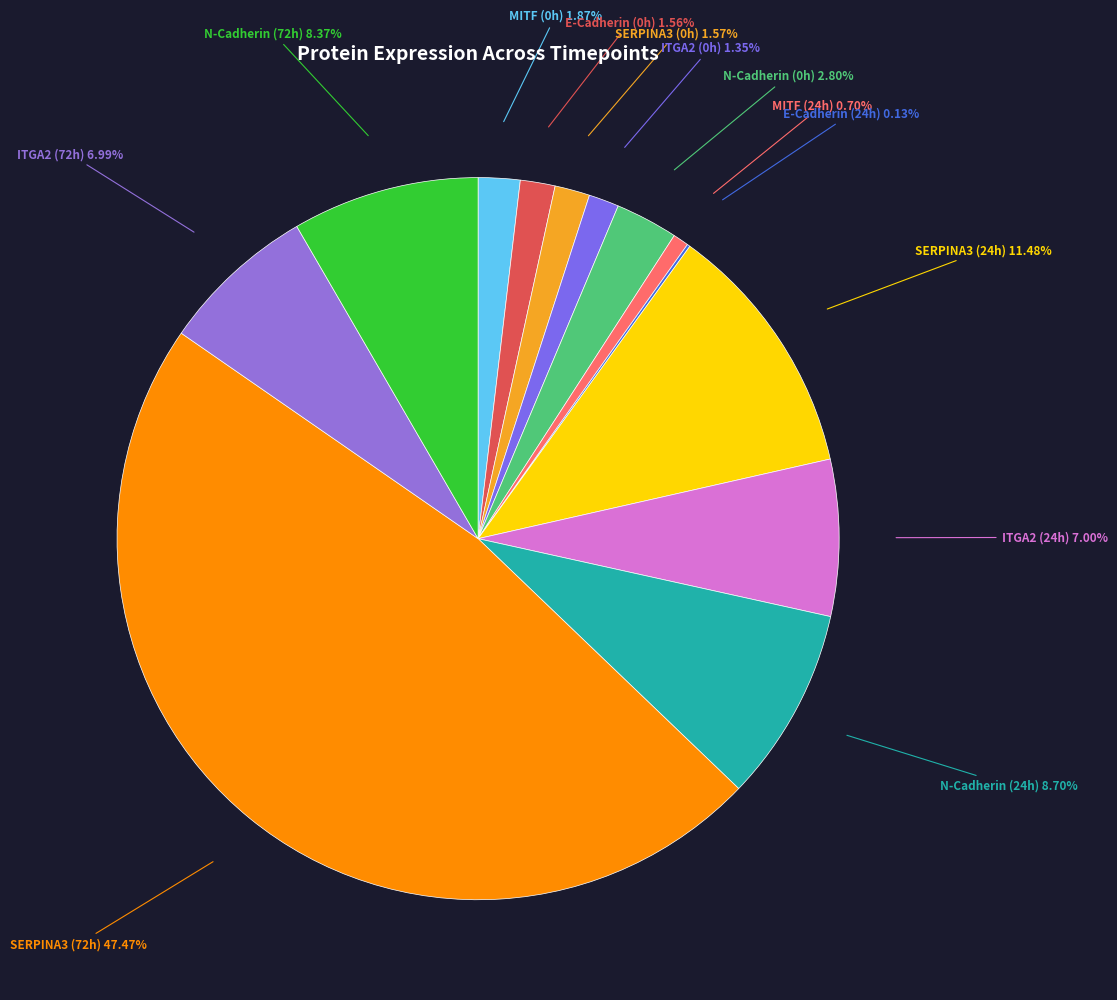

To the nearest percent, what is the difference between the largest and smallest slice percentages?

47%